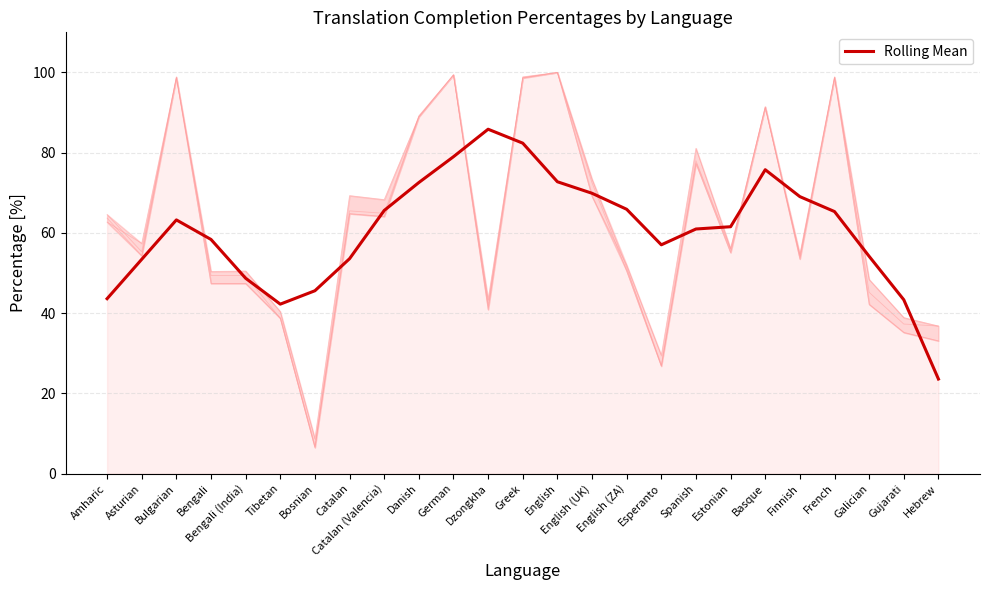

What position from the left is Bosnian?

7